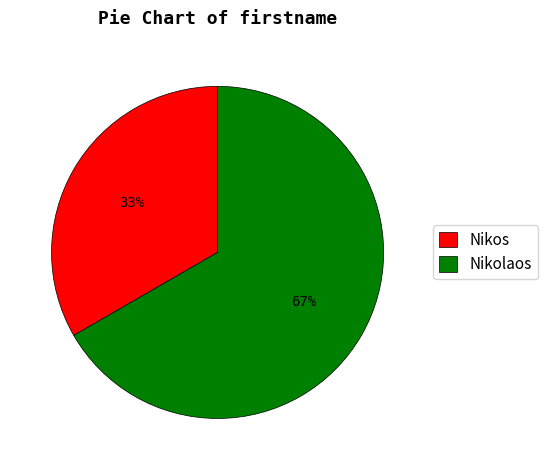

What is the ratio of the value at Nikolaos to the value at Nikos?

2.0